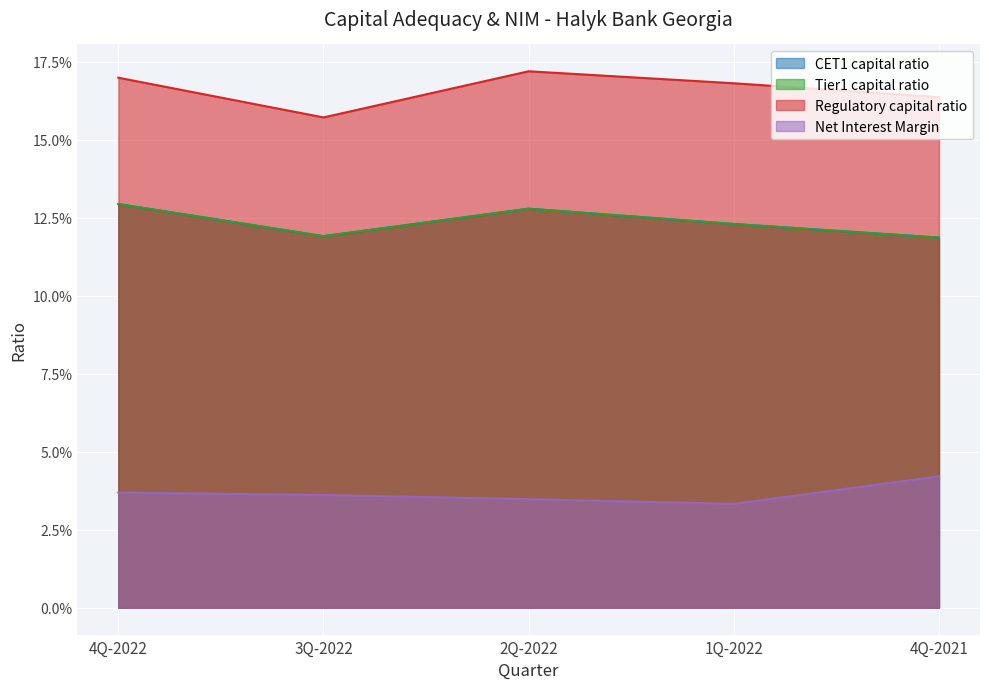

Does the chart display data point markers on the line(s)?

No